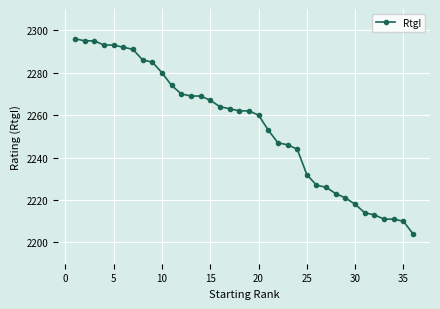

What is the greatest value displayed?

2296